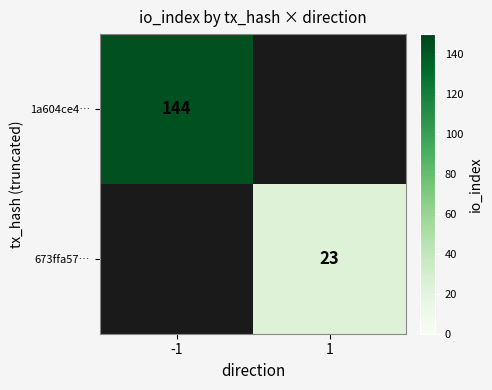

The value of 1a604ce4… at -1 is 144. True or false?

True